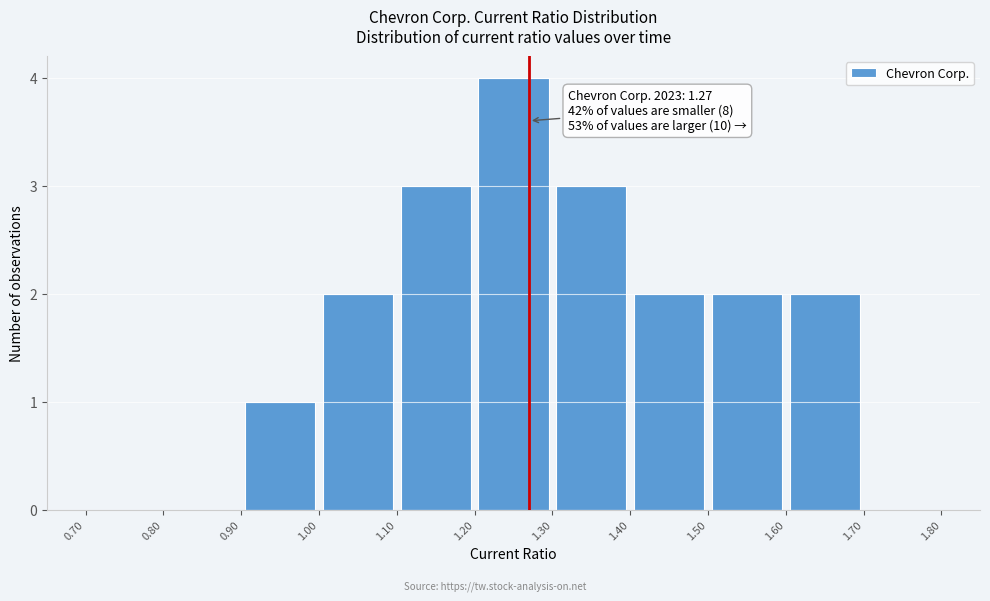

Over which range of the x-axis is the bar tallest?

1.20 to 1.30